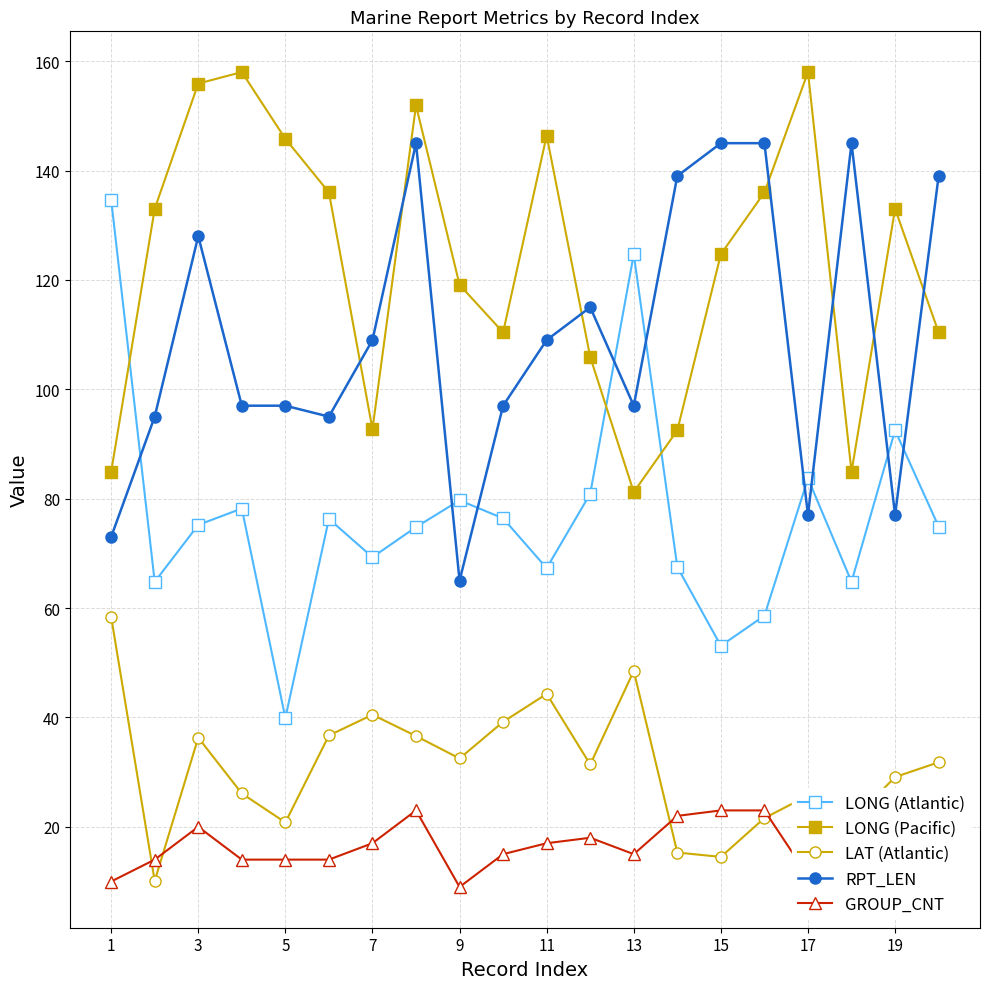

At which category does RPT_LEN reach its first local peak?

3